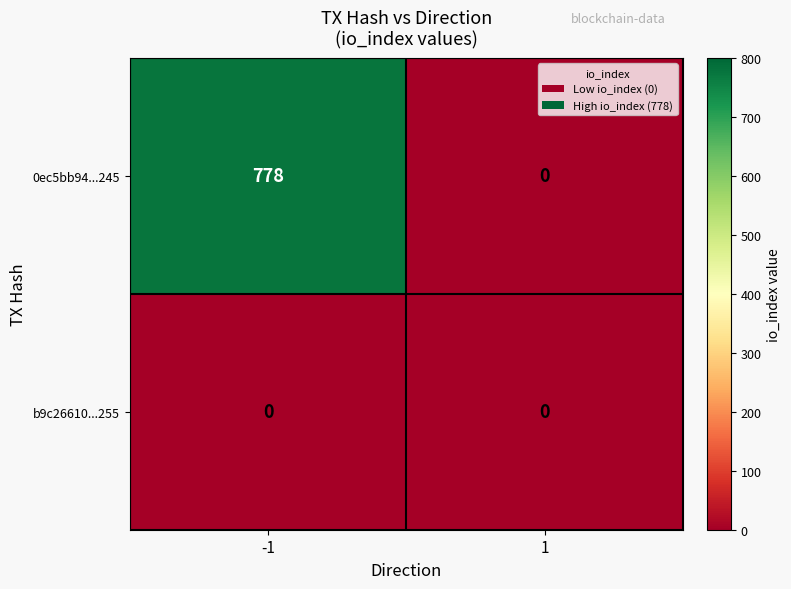

Reading left to right, transcribe all the data shown in this chart.

0ec5bb94...245: -1=778	1=0
b9c26610...255: -1=0	1=0